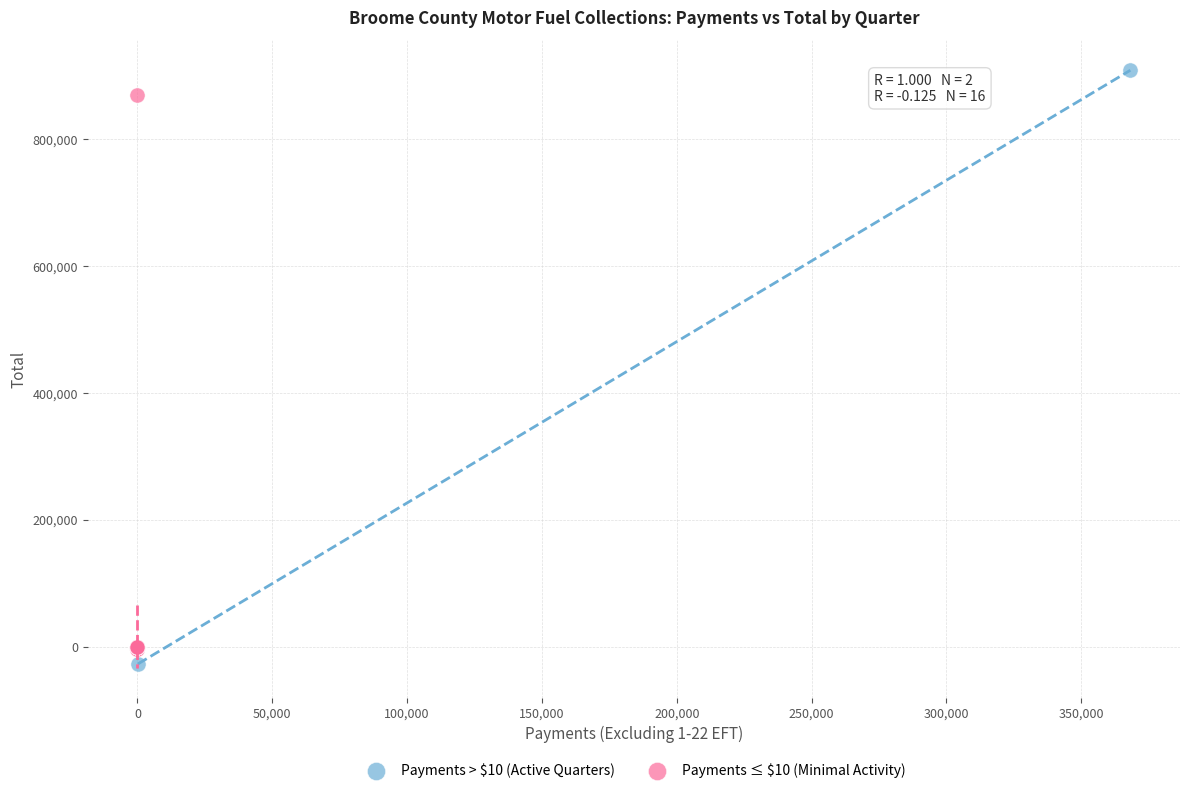

Which series has the widest spread of Y values?

Payments > $10 (Active Quarters)